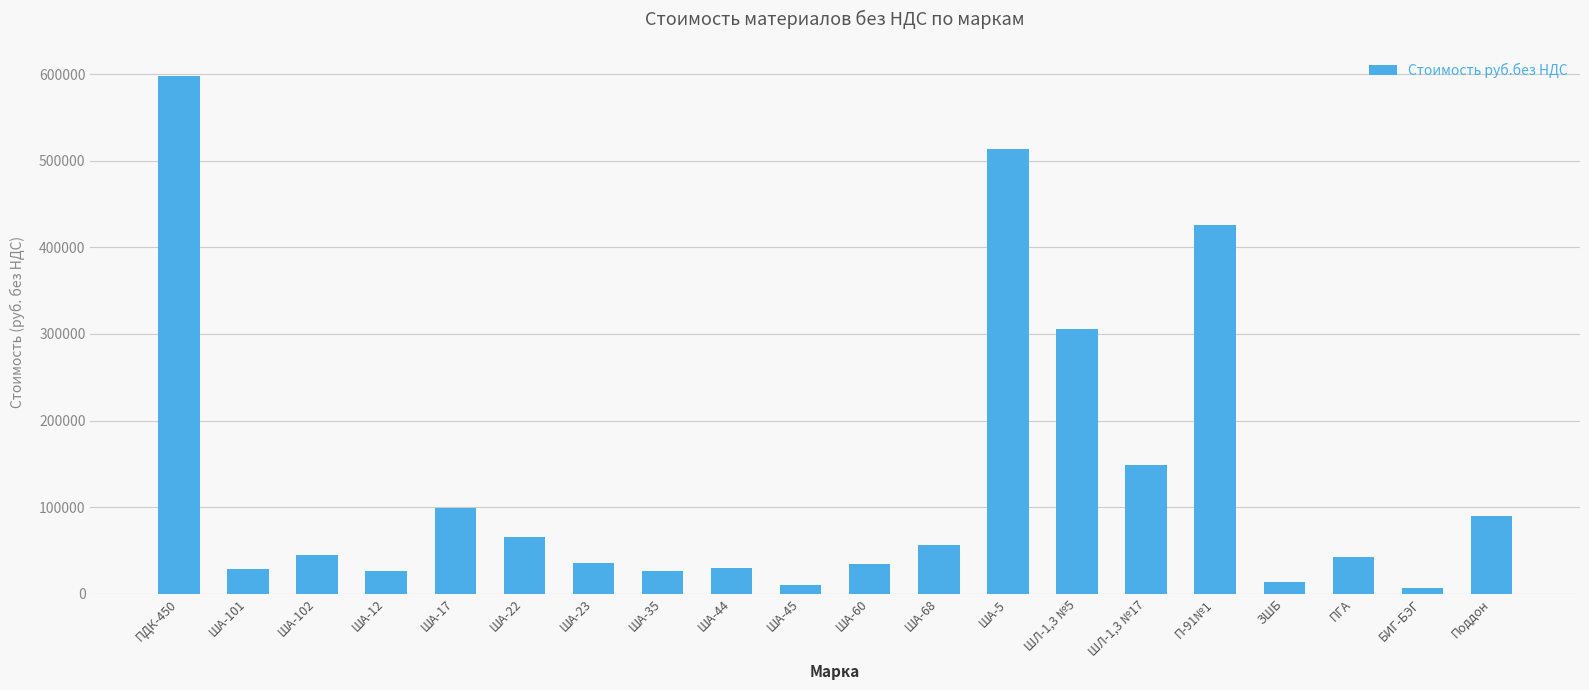

Does the chart contain stacked bars?

No